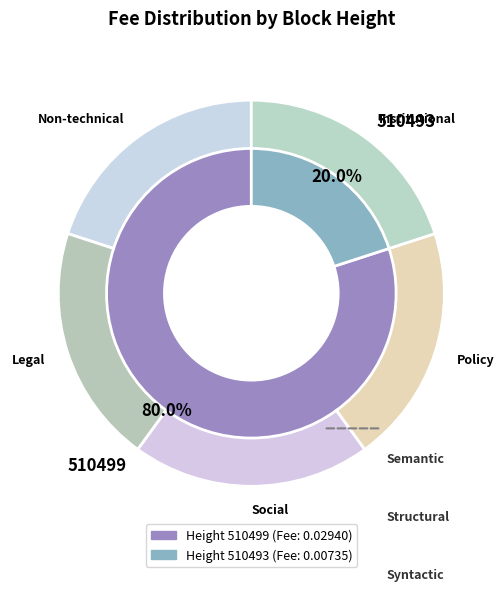

Rank the categories by value from lowest to highest.

510493, 510499